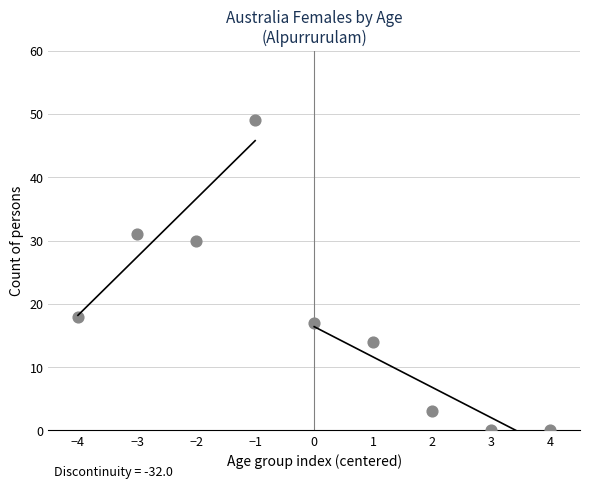

What is the range of Y values (max minus min)?

49